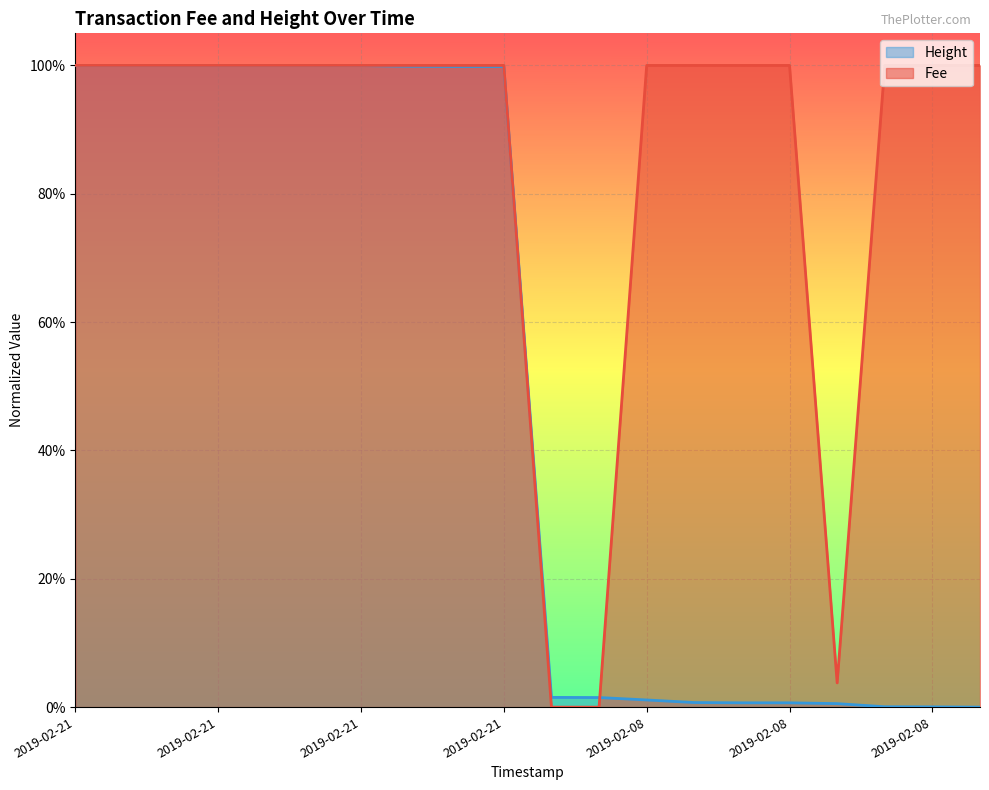

Which has a higher value, 2019-02-21 20:54:02 or 2019-02-21 20:54:02?

2019-02-21 20:54:02